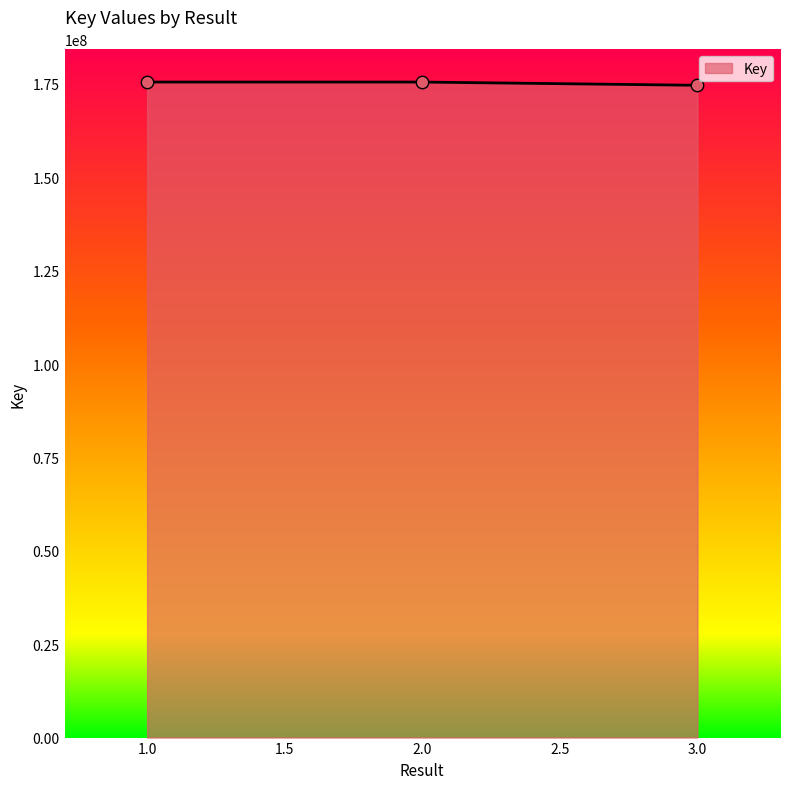

What is the ratio of the value at 3.0 to the value at 1.0?

1.0